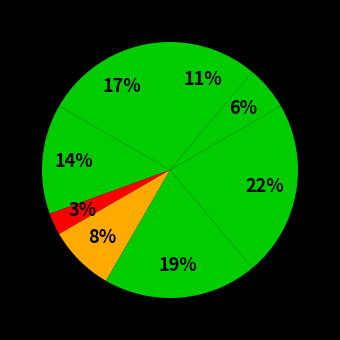

To the nearest percent, what is the difference between the largest and smallest slice percentages?

19%